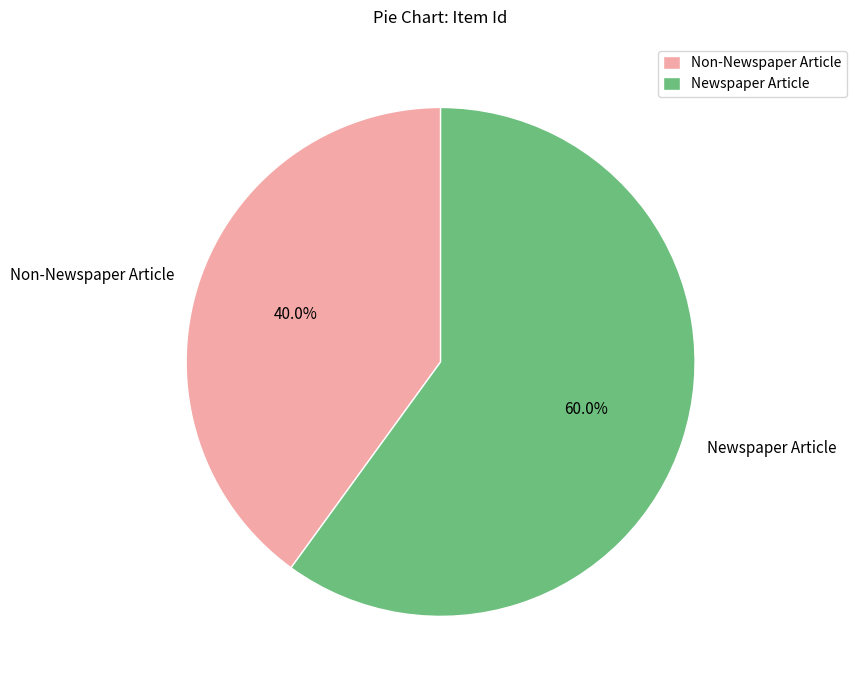

Which category has the smallest portion of the pie?

Non-Newspaper Article